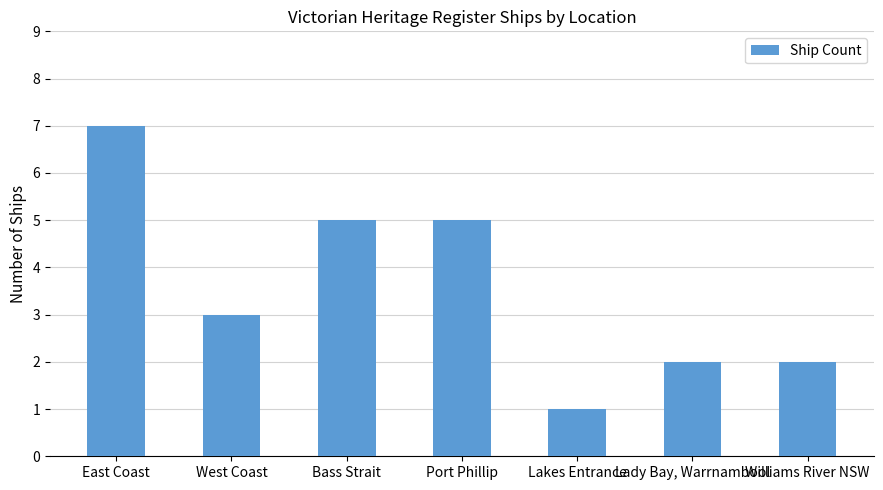

The value at Lakes Entrance is 1. True or false?

True